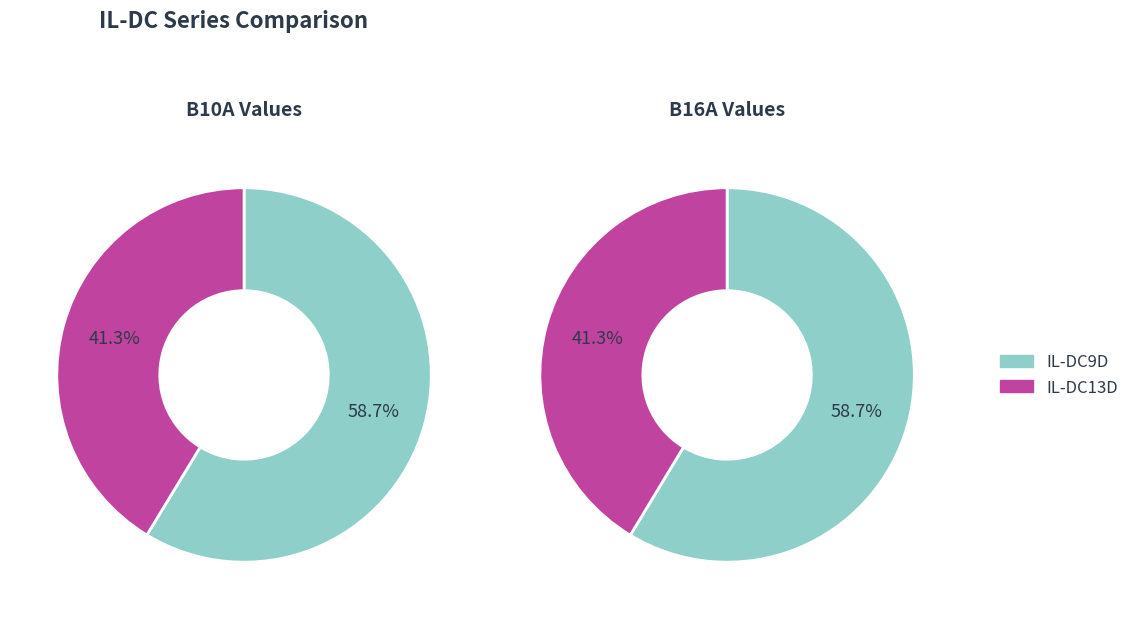

Do IL-DC13D and IL-DC9D together represent more than half of the pie?

Yes